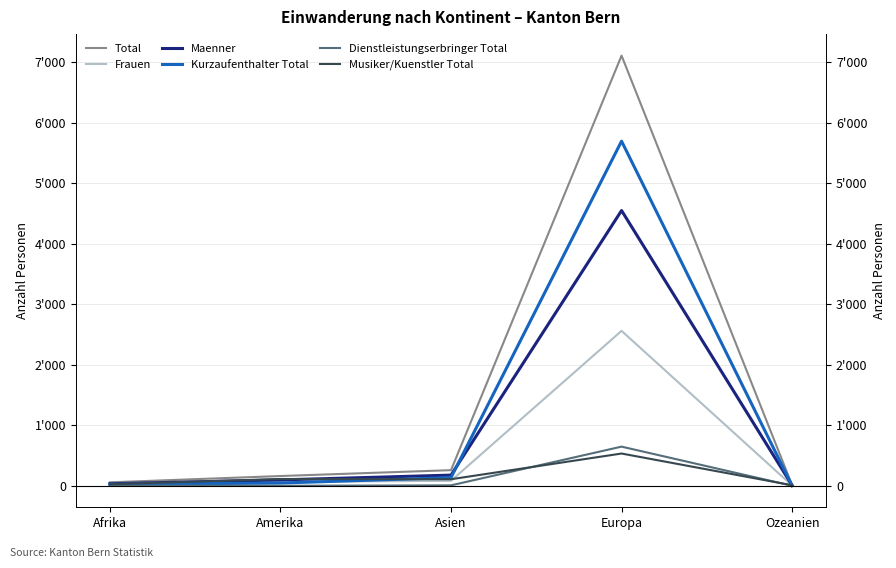

In Frauen, how many points are higher than both neighbors (excluding endpoints)?

1